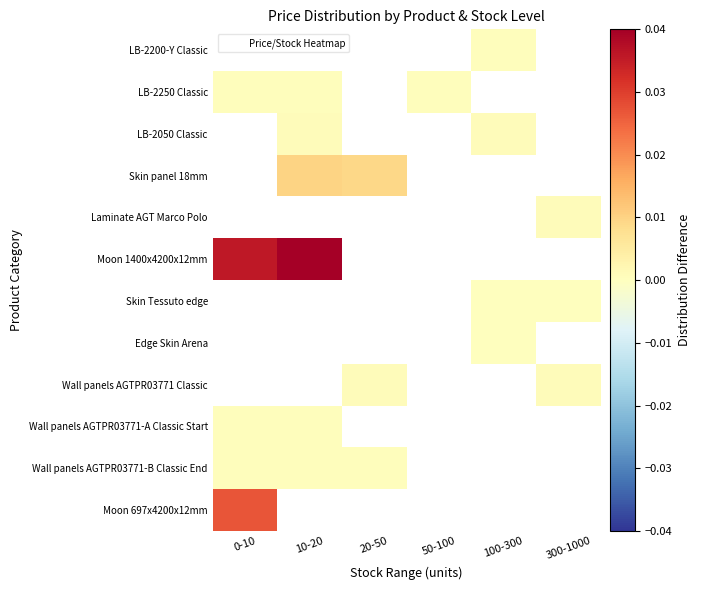

At which category does the chart reach its peak across all series?

10-20